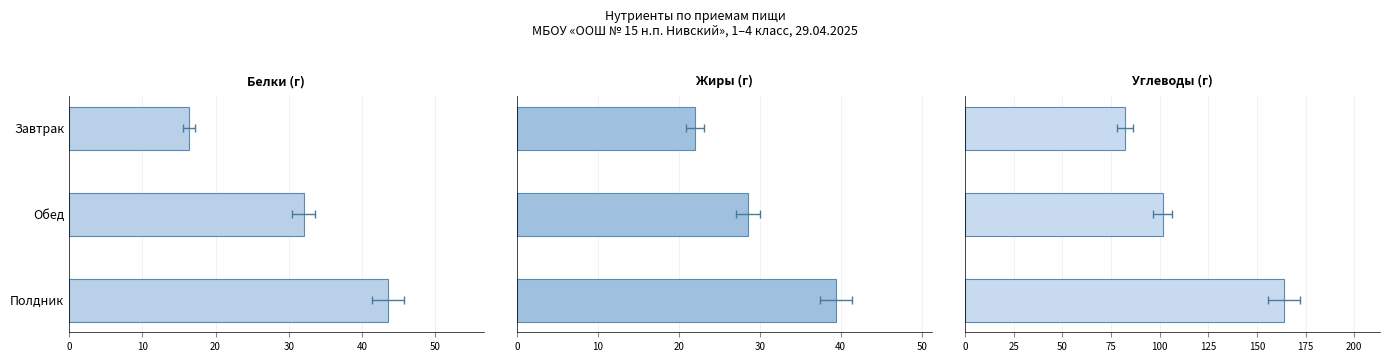

Are the bars horizontal?

Yes